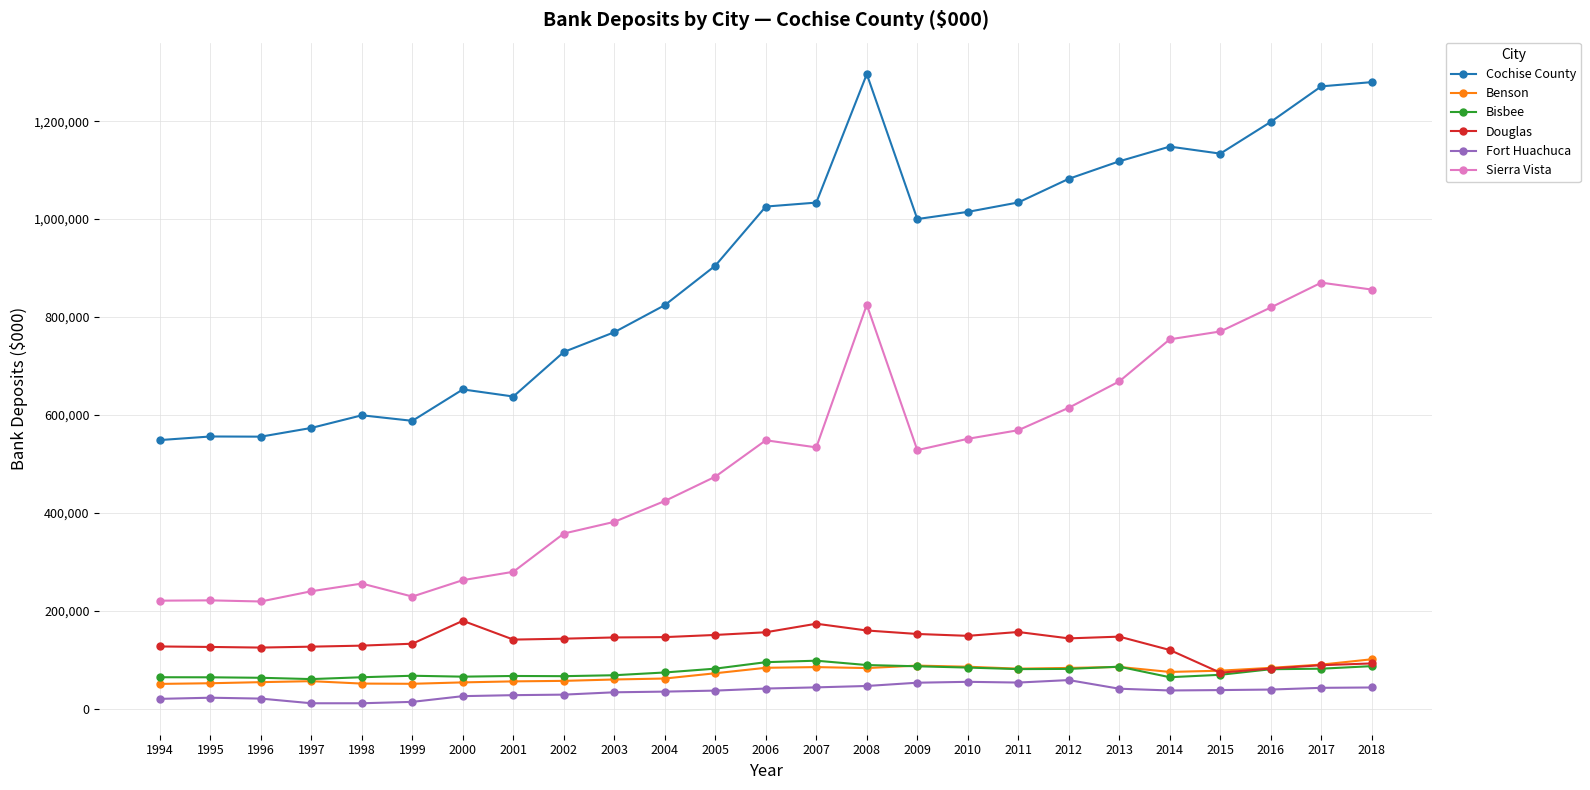

What is the sum of all Benson values?

1794287